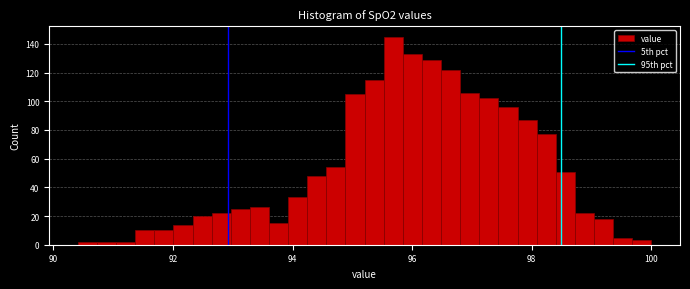

Around what value on the x-axis is the tallest bar? Give the approximate position of its centre, as read against the axis.

95.6